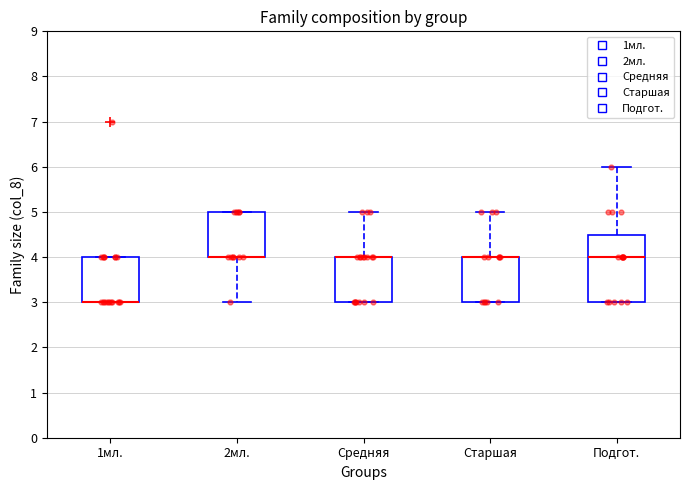

Reading left to right, read every box against the y-axis: the position of its median line, the range the box covers, and the ends of its whiskers. The values are not printed on the chart, so give them approximately, as read against the axis.

1мл.: median 3.0 (drawn on the box's lower edge), box 3.0 to 4.0, whiskers 3.0 to 4.0
2мл.: median 4.0 (drawn on the box's lower edge), box 4.0 to 5.0, whiskers 3.0 to 5.0
Средняя: median 4.0 (drawn on the box's upper edge), box 3.0 to 4.0, whiskers 3.0 to 5.0
Старшая: median 4.0 (drawn on the box's upper edge), box 3.0 to 4.0, whiskers 3.0 to 5.0
Подгот.: median 4.0, box 3.0 to 4.5, whiskers 3.0 to 6.0